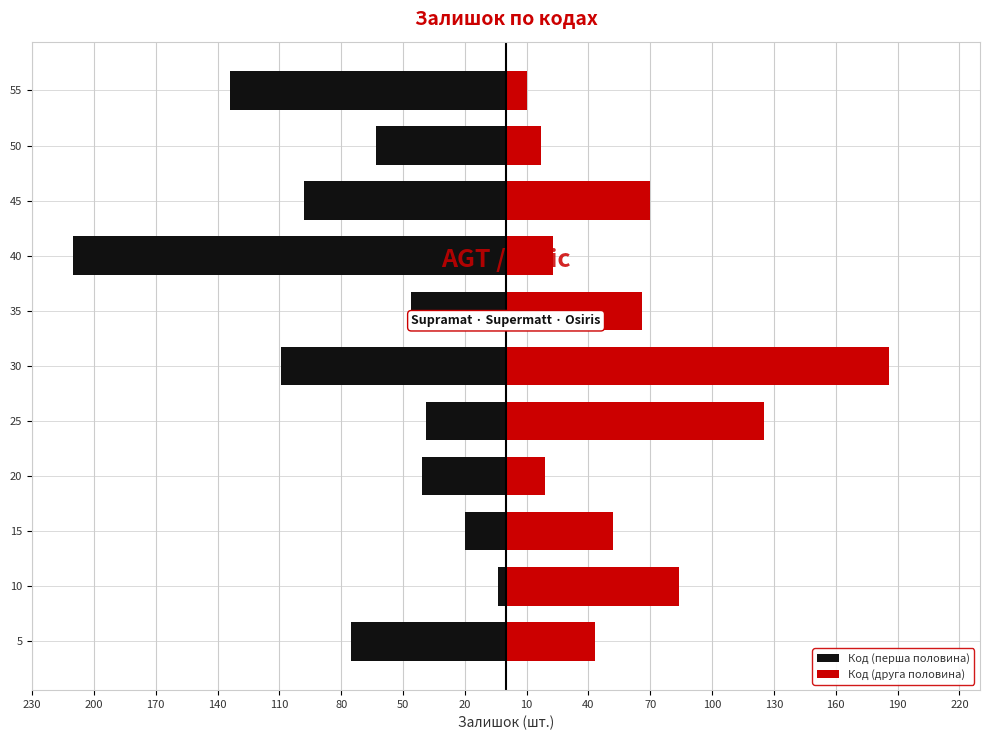

What is the highest value of the Код (перша половина) series?

-4